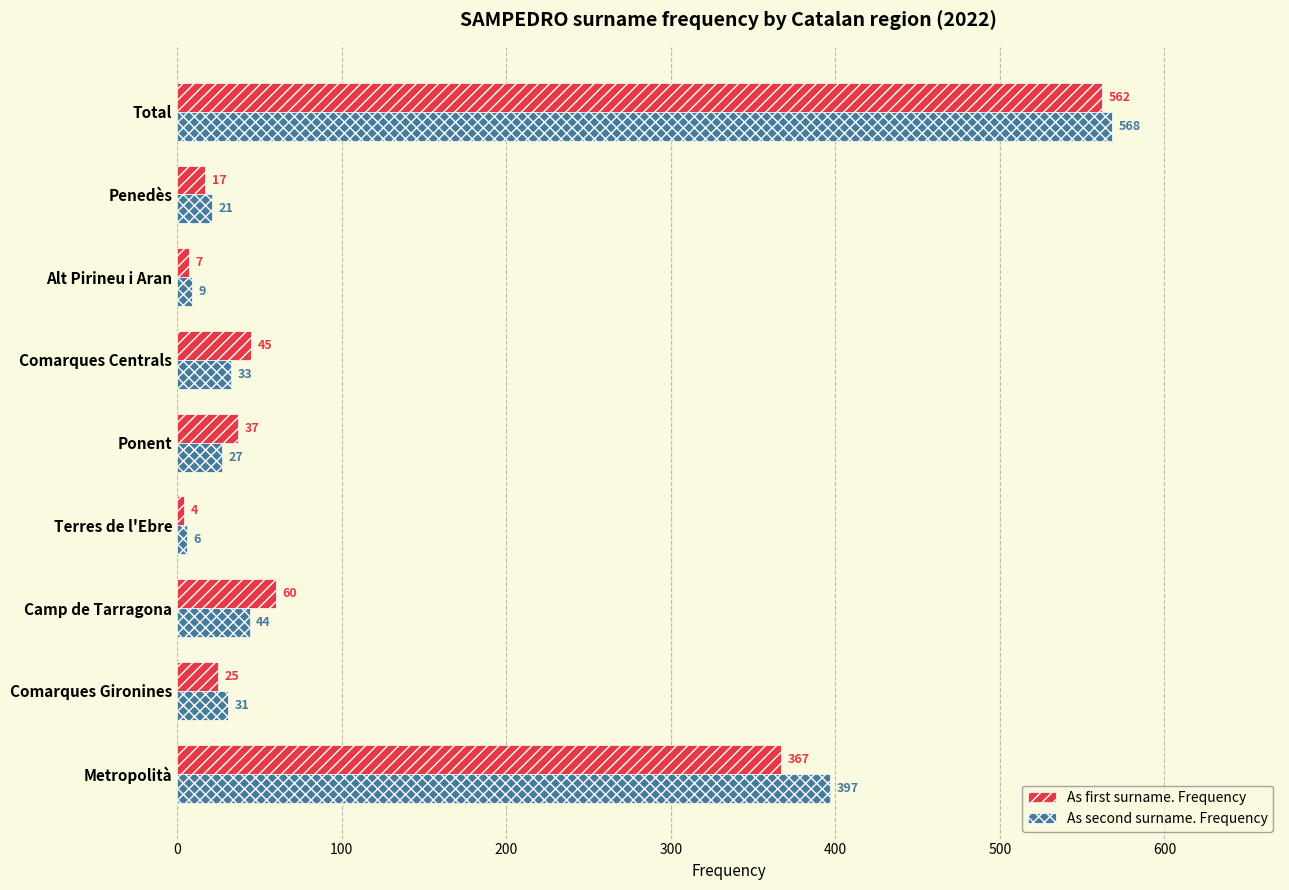

Rank the series by their average value, from lowest to highest.

As first surname. Frequency, As second surname. Frequency